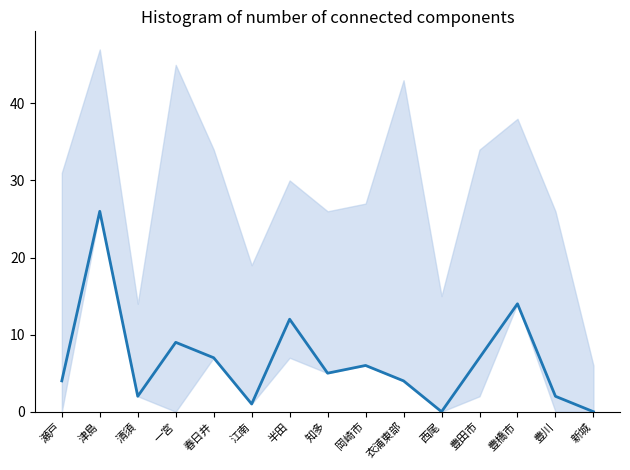

What is the value of the 3rd point from the left?

2